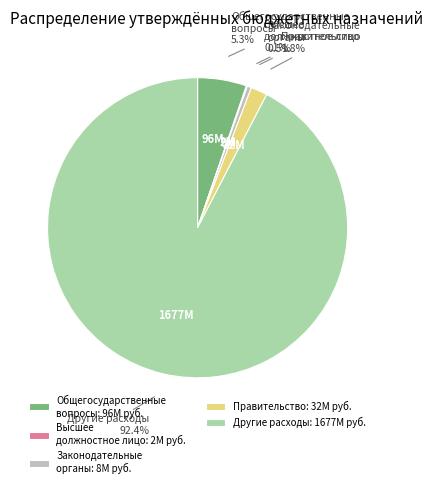

To the nearest percent, what is the average slice percentage?

20%